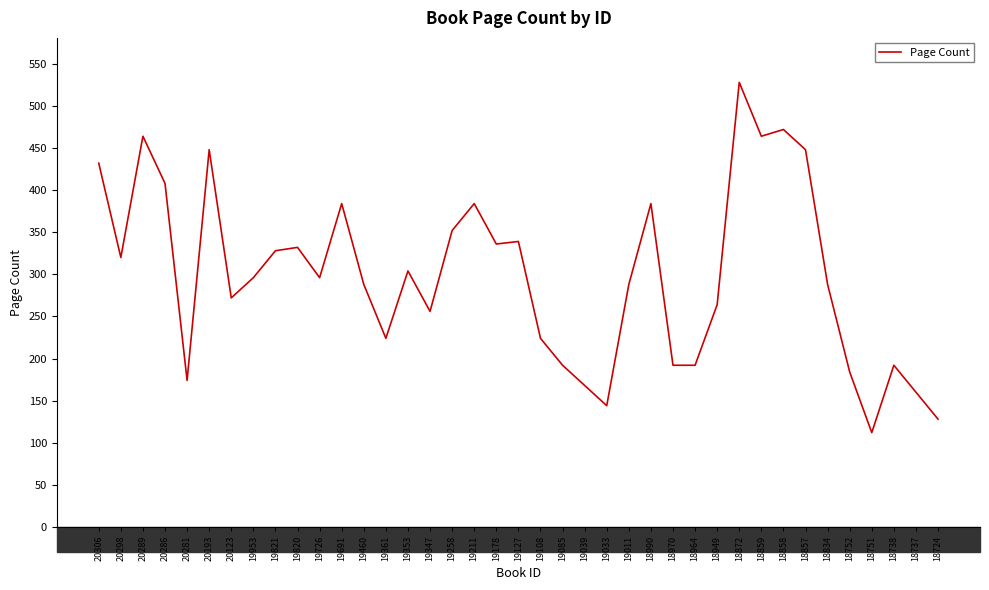

How many lines are shown in the chart?

1